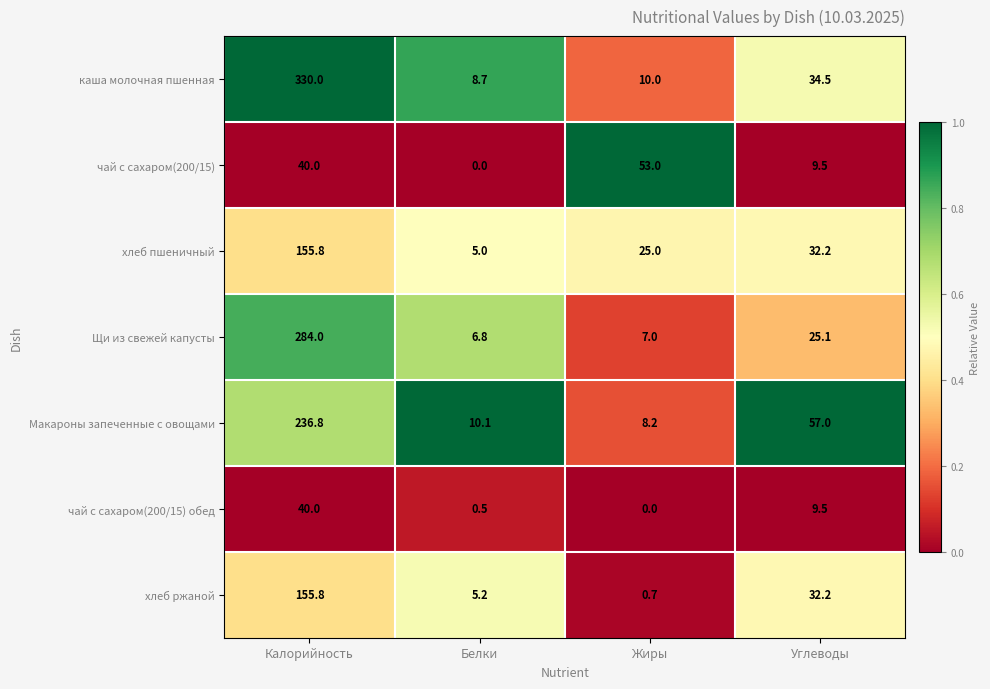

Reading left to right, what are all the values shown in this chart?

каша молочная пшенная: 330.0	8.7	10.0	34.5
чай с сахаром(200/15): 40.0	0.0	53.0	9.5
хлеб пшеничный: 155.8	5.0	25.0	32.2
Щи из свежей капусты: 284.0	6.8	7.0	25.1
Макароны запеченные с овощами: 236.8	10.1	8.2	57.0
чай с сахаром(200/15) обед: 40.0	0.5	0.0	9.5
хлеб ржаной: 155.8	5.2	0.7	32.2